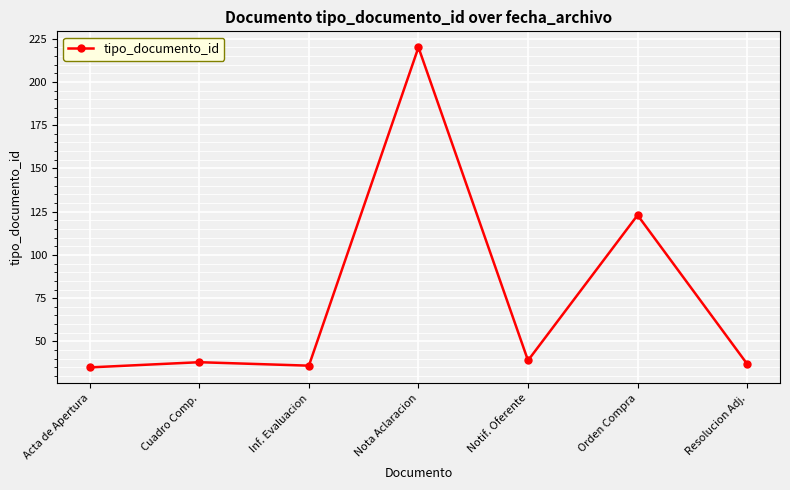

Where is the first local maximum?

Cuadro Comp.